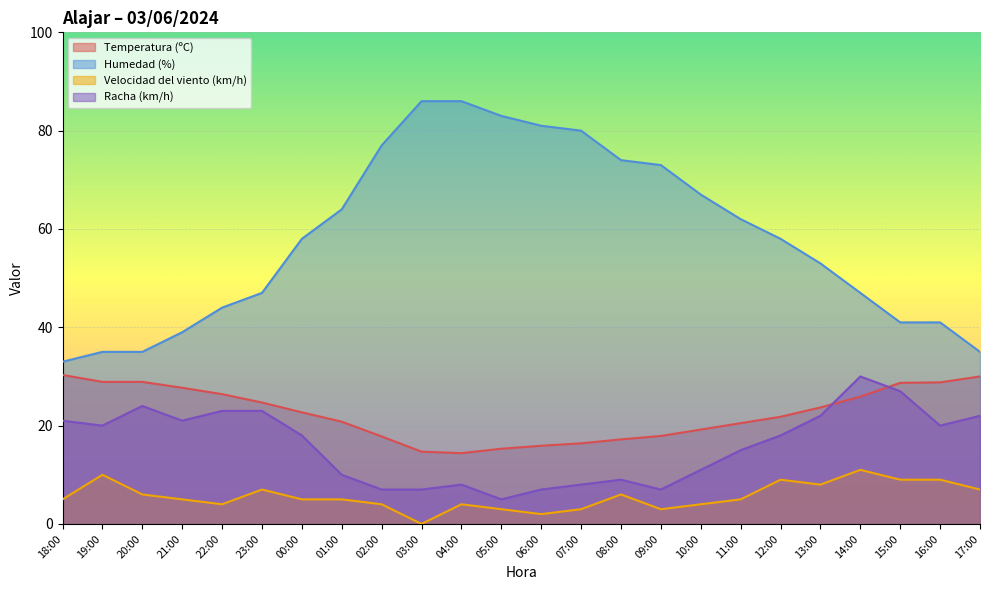

List the labels in order of Humedad (%) value, largest first.

03:00, 04:00, 05:00, 06:00, 07:00, 02:00, 08:00, 09:00, 10:00, 01:00, 11:00, 00:00, 12:00, 13:00, 23:00, 14:00, 22:00, 15:00, 16:00, 21:00, 19:00, 20:00, 17:00, 18:00